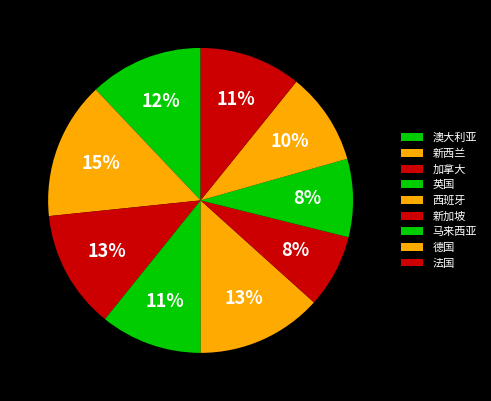

To the nearest percent, what is the combined percentage of 西班牙 and 新加坡?

21%